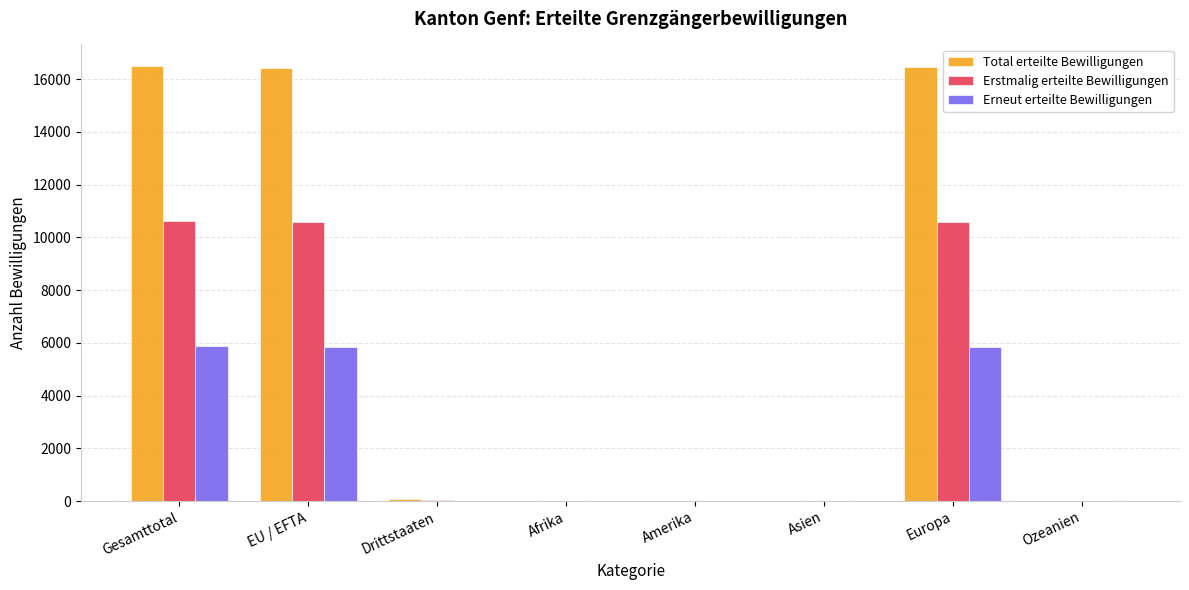

Which series has the widest spread of values?

Total erteilte Bewilligungen